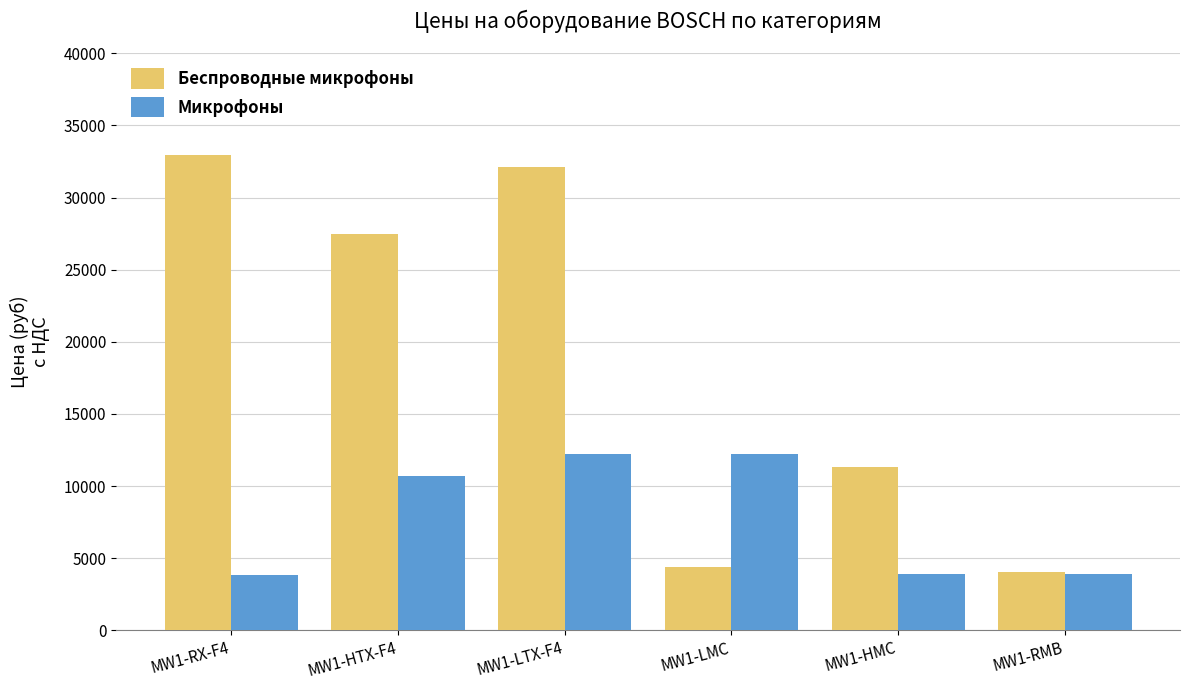

What are all the series names shown in the legend?

Беспроводные микрофоны, Микрофоны